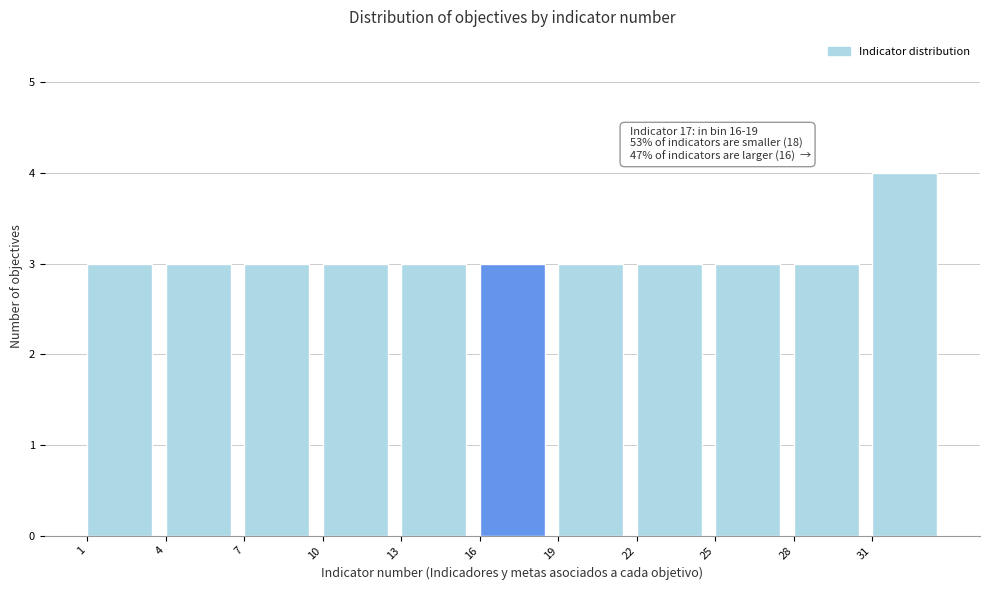

Which range on the x-axis has the tallest bar?

31 to 34